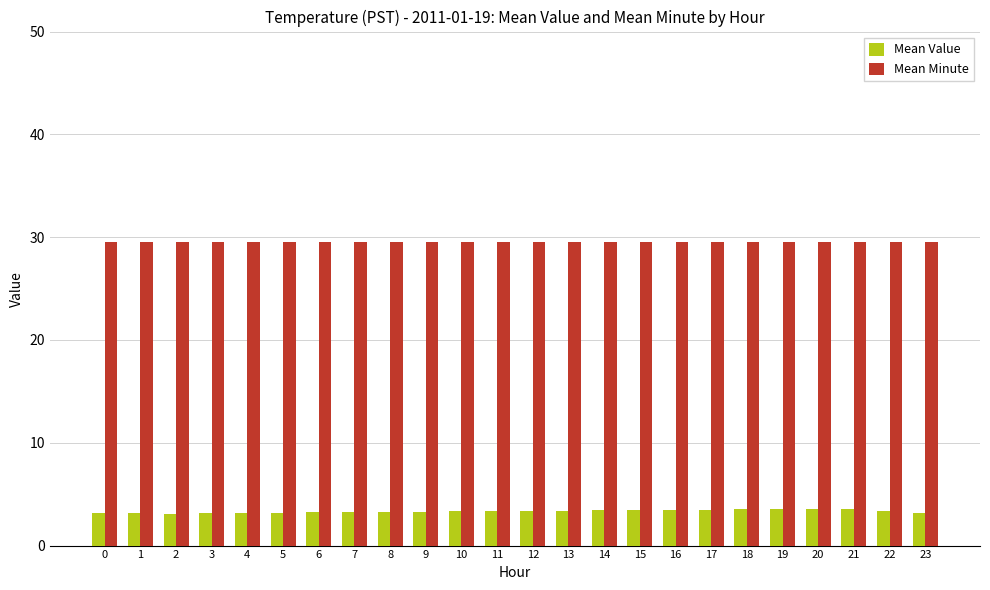

What is the difference between the highest and lowest values at 10?

26.2